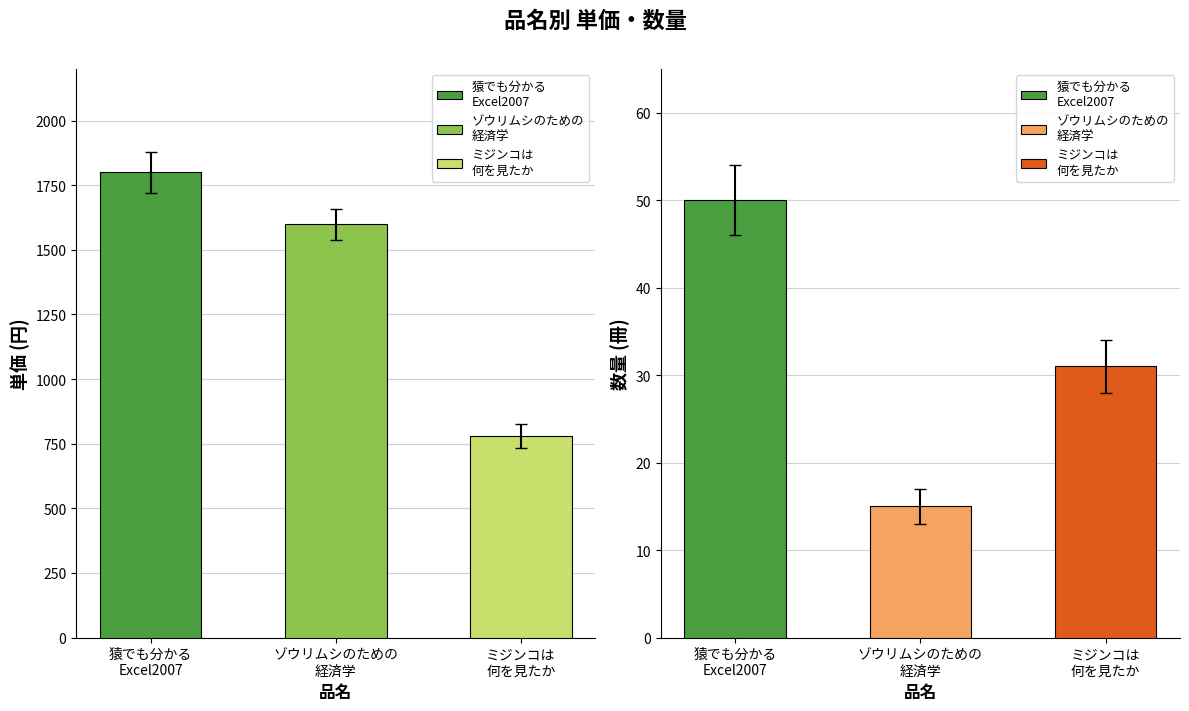

Rank the series at ミジンコは 何を見たか from highest to lowest value.

単価, 数量